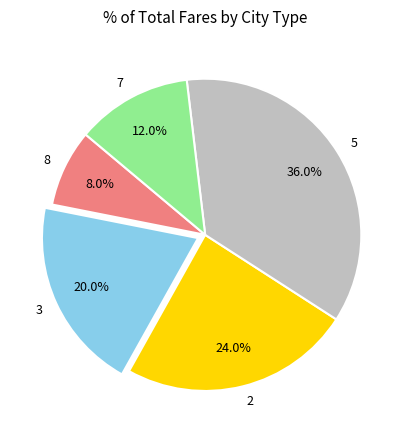

What is the ratio of the value at 2 to the value at 5?

0.7